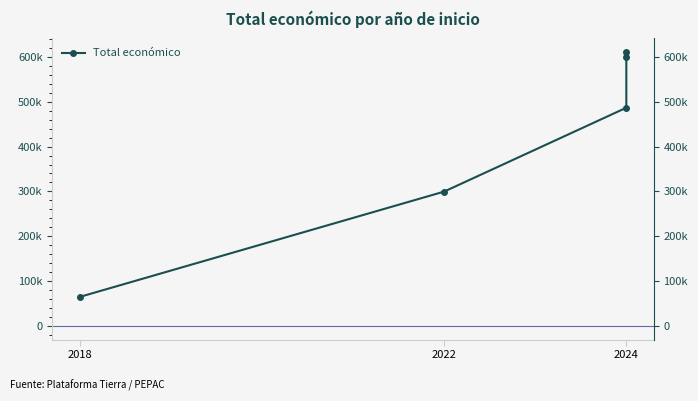

What is the sum of all values?

2061803